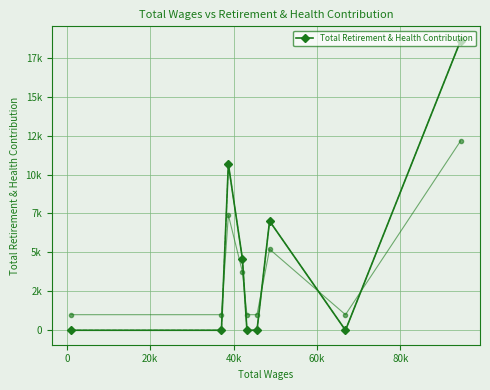

How many lines are shown in the chart?

1